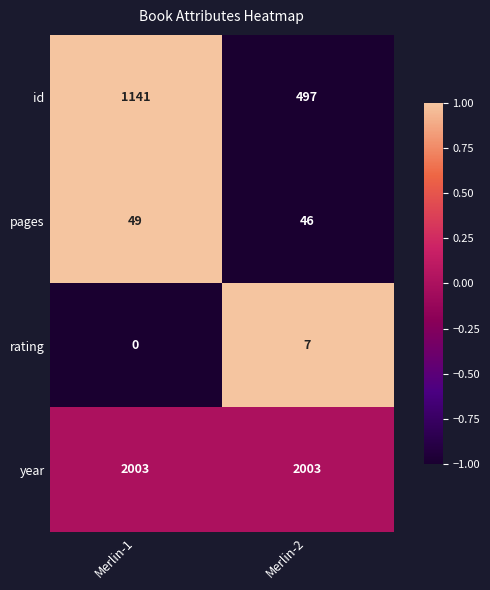

Is it true that id equals 497 at Merlin-2?

True